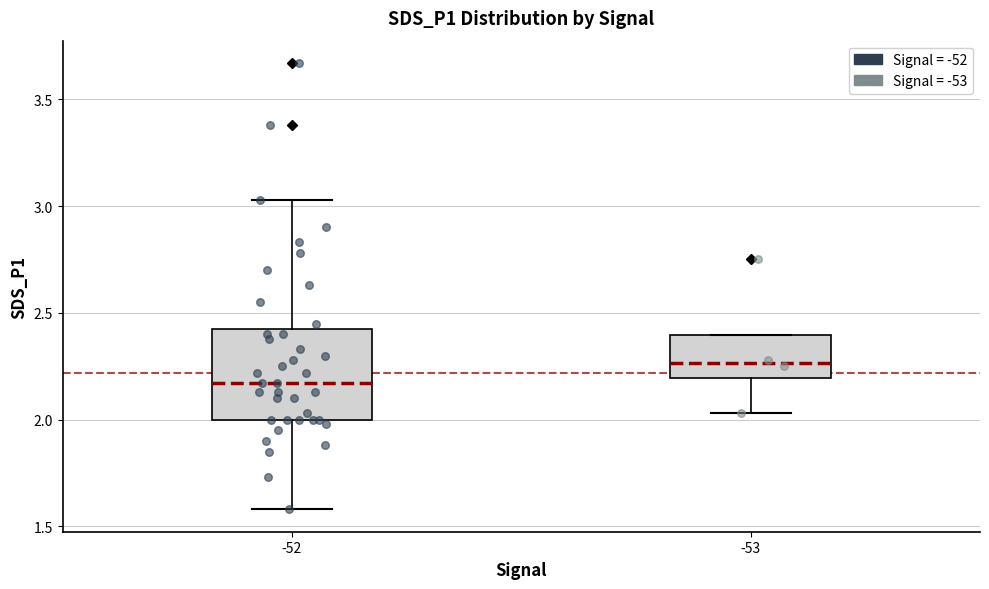

Reading left to right, transcribe this box plot: for each box, give where its median line is, the range the box spans, and where its two whiskers end, as read against the y-axis. The values are not printed on the chart, so give them approximately, as read against the axis.

-52: median 2.15, box 2.00 to 2.45, whiskers 1.60 to 3.05
-53: median 2.25, box 2.20 to 2.40, whiskers 2.05 to 2.40